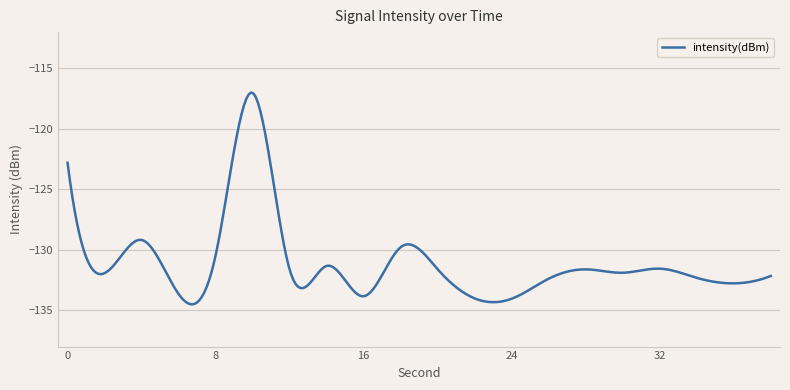

What is the minimum value shown in the chart?

-134.5